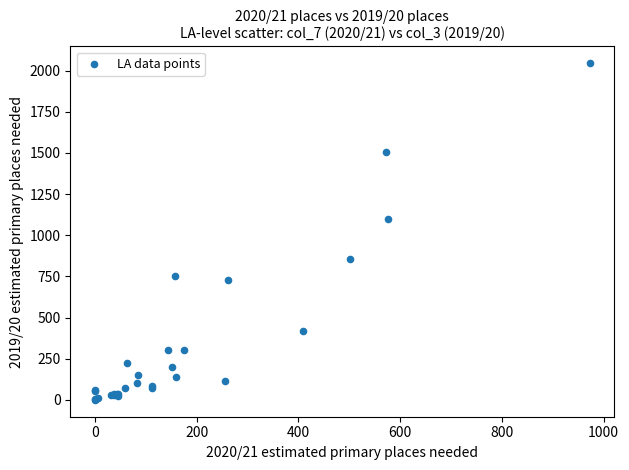

What Y value in the scatter plot is closest to 1022?

1100.4